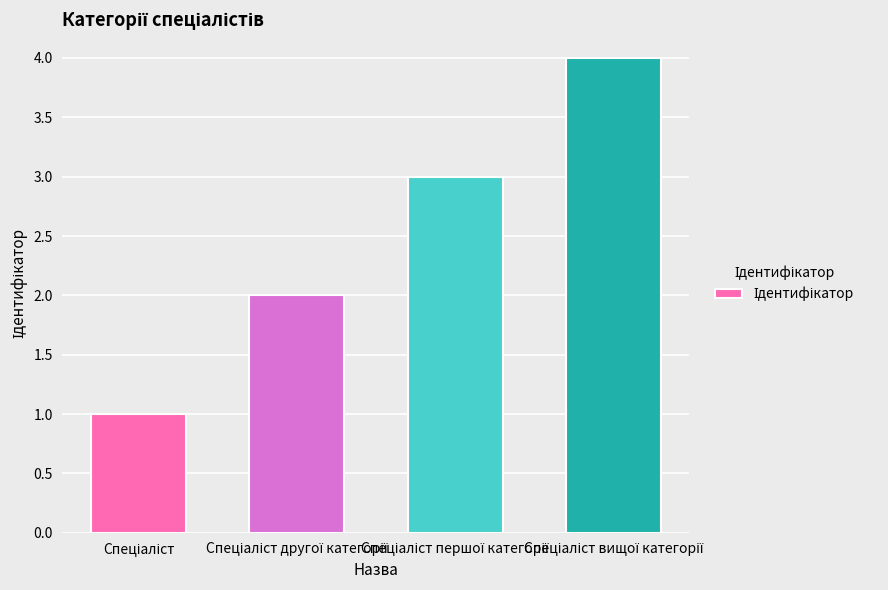

What is the difference between the maximum and minimum values?

3